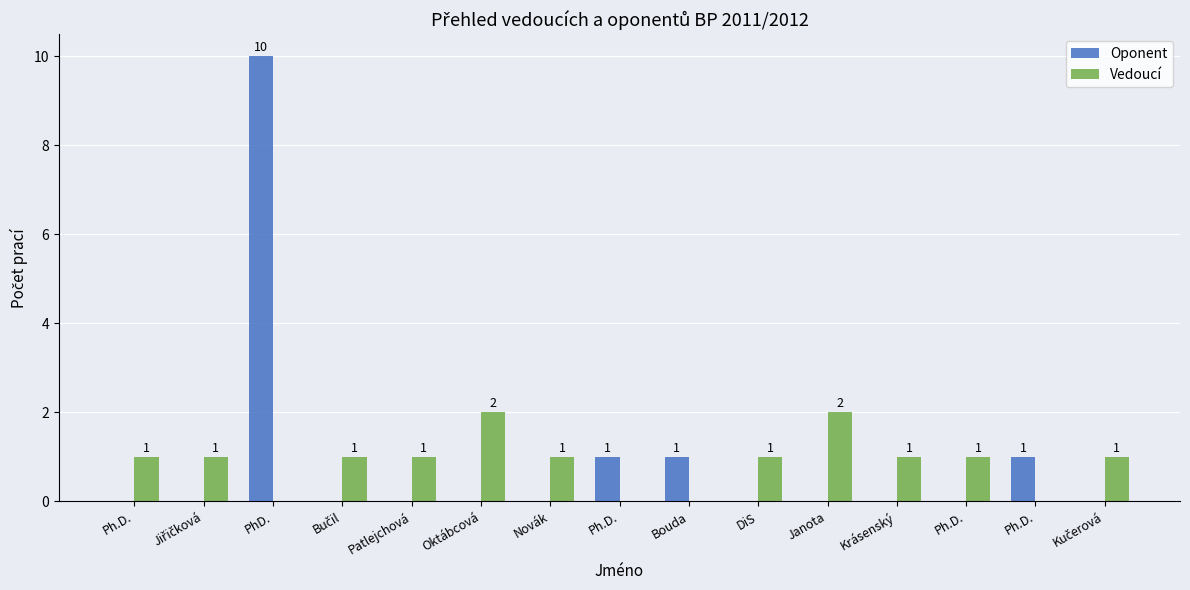

Is the value of Vedoucí at Oktábcová greater than the value of Oponent at Bučil?

Yes